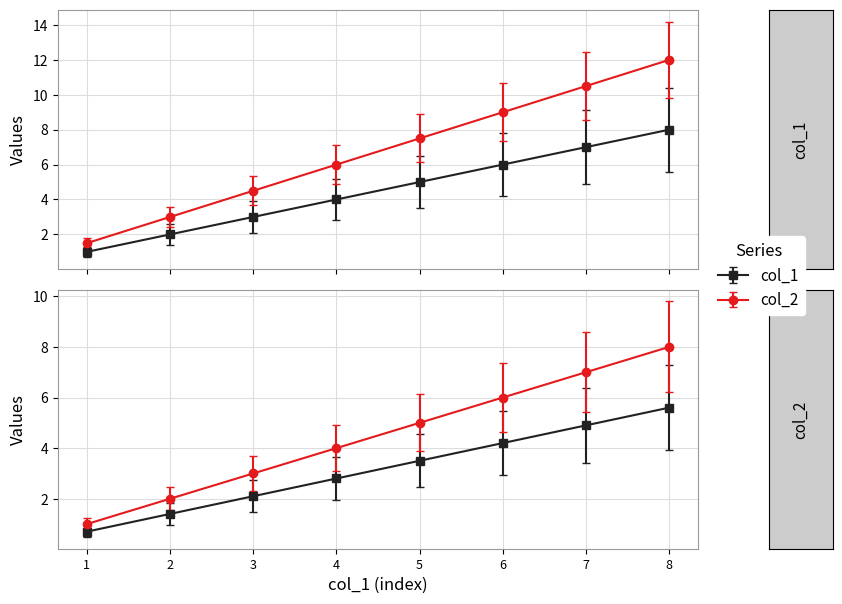

What are all the series names shown in the legend?

col_1, col_2